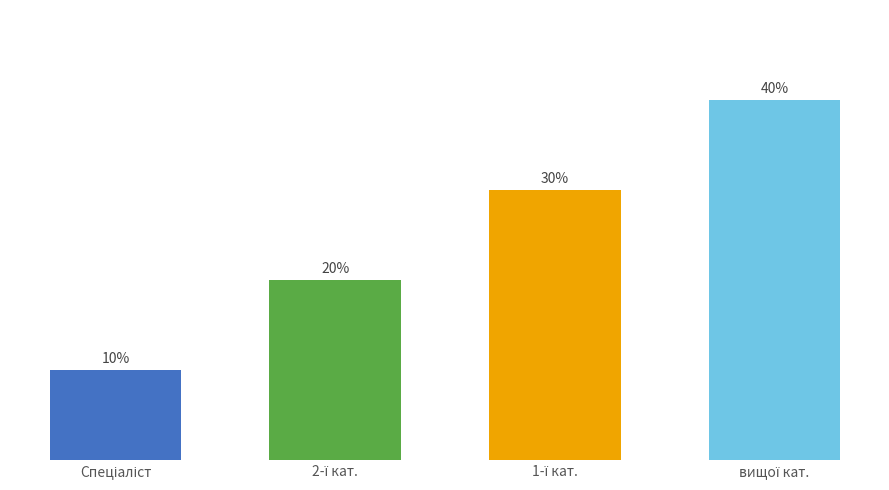

What is the greatest value displayed?

40